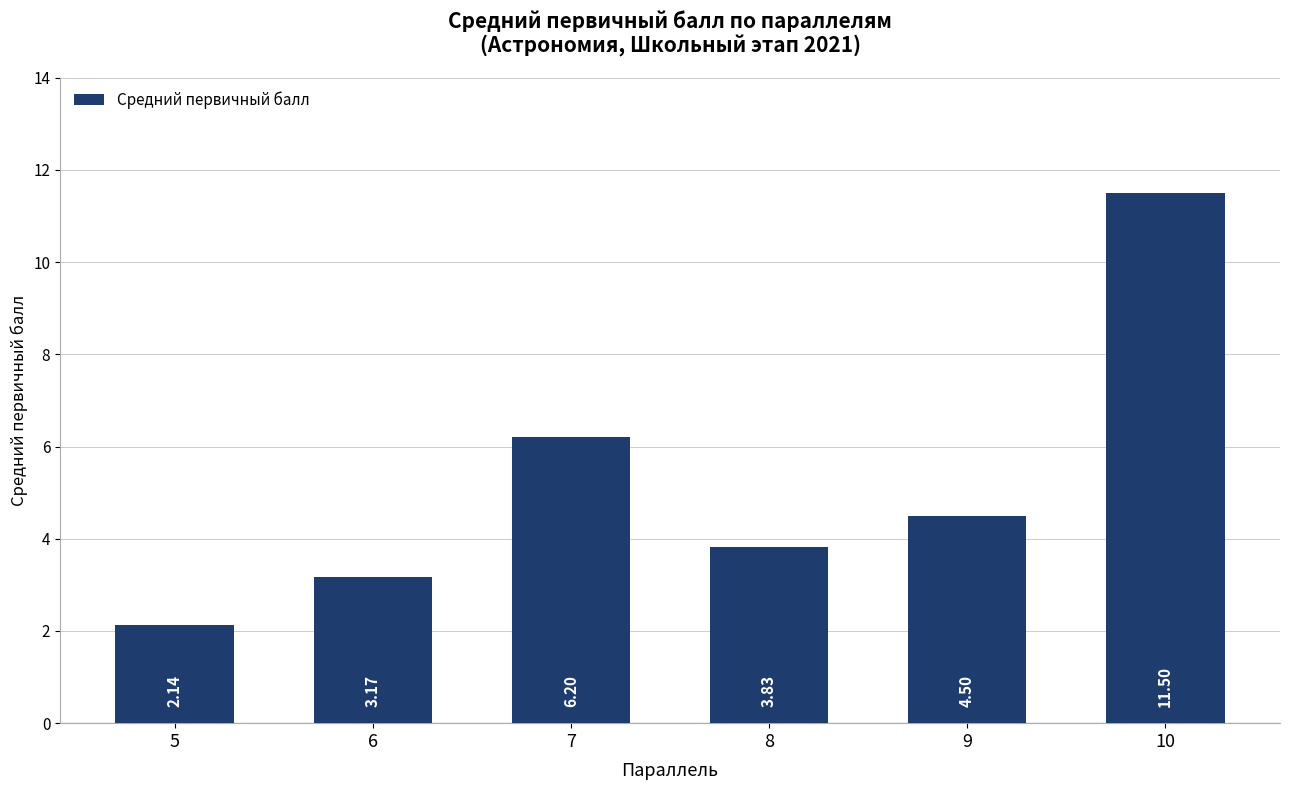

Where does the data first go above 4?

7